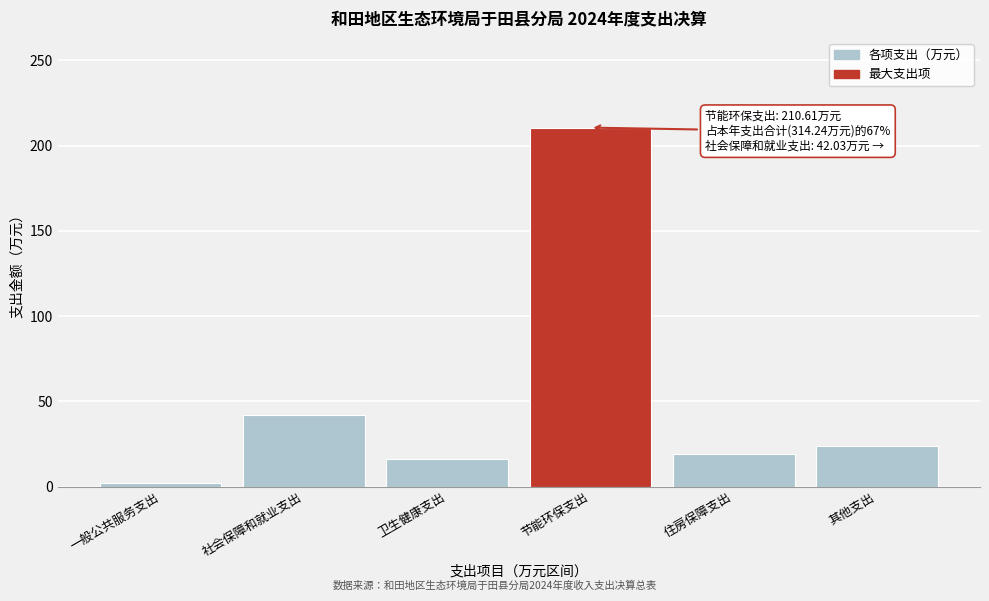

Reading left to right, transcribe all the data shown in this chart.

一般公共服务支出=2.0	社会保障和就业支出=42.0	卫生健康支出=16.5	节能环保支出=210.6	住房保障支出=19.1	其他支出=24.0